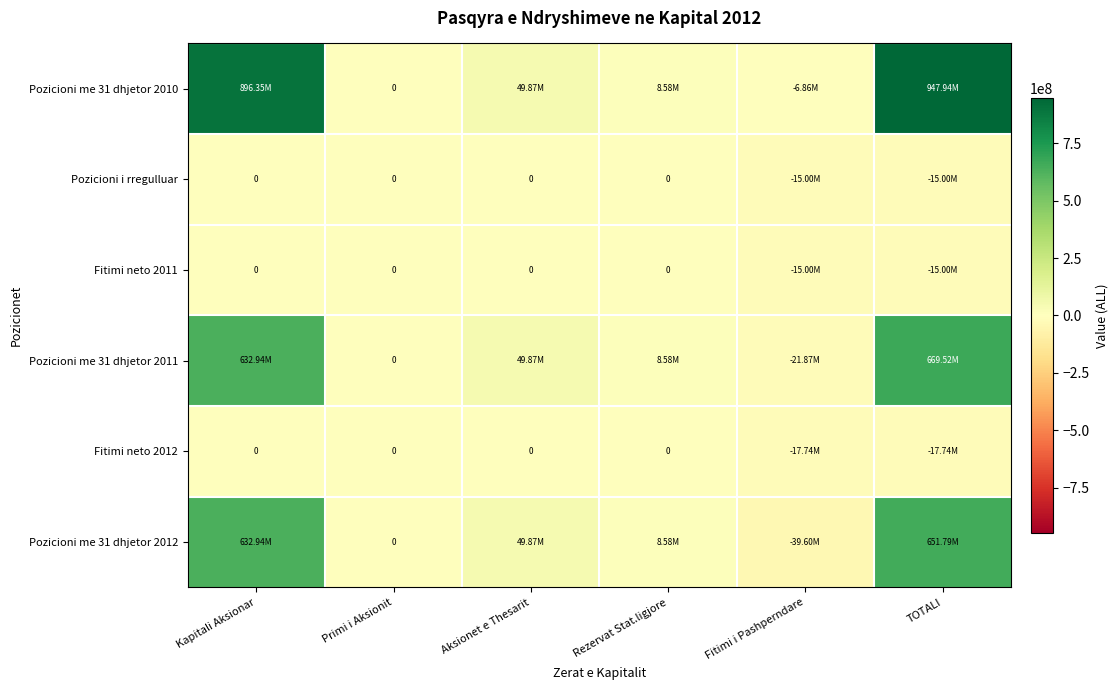

True or false: Fitimi neto 2011 has a value of -6043461.9 at Aksionet e Thesarit.

False